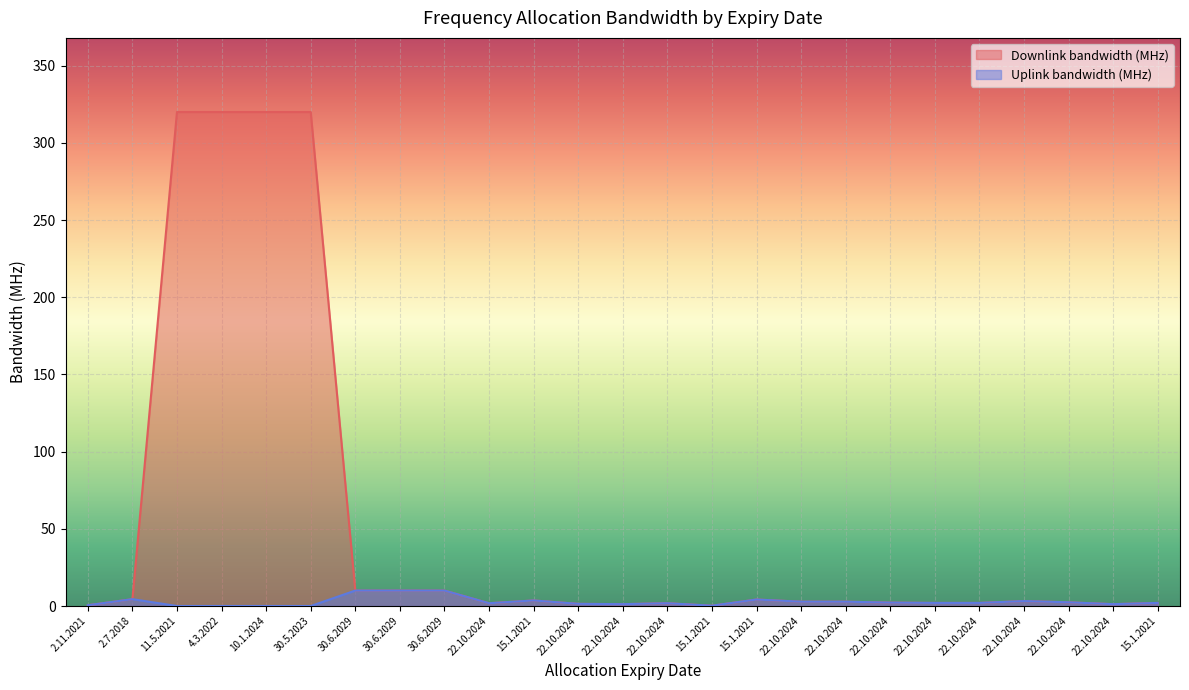

What is the average value of the Downlink bandwidth (MHz) series?

54.0